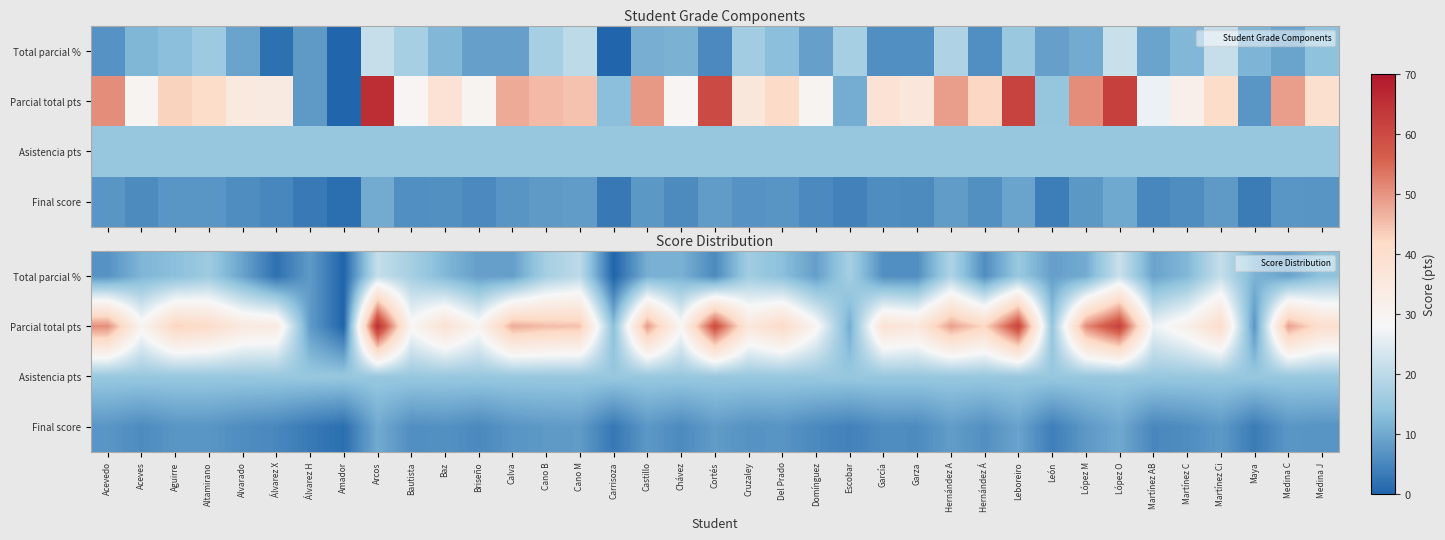

How many categories are shown in the chart?

37